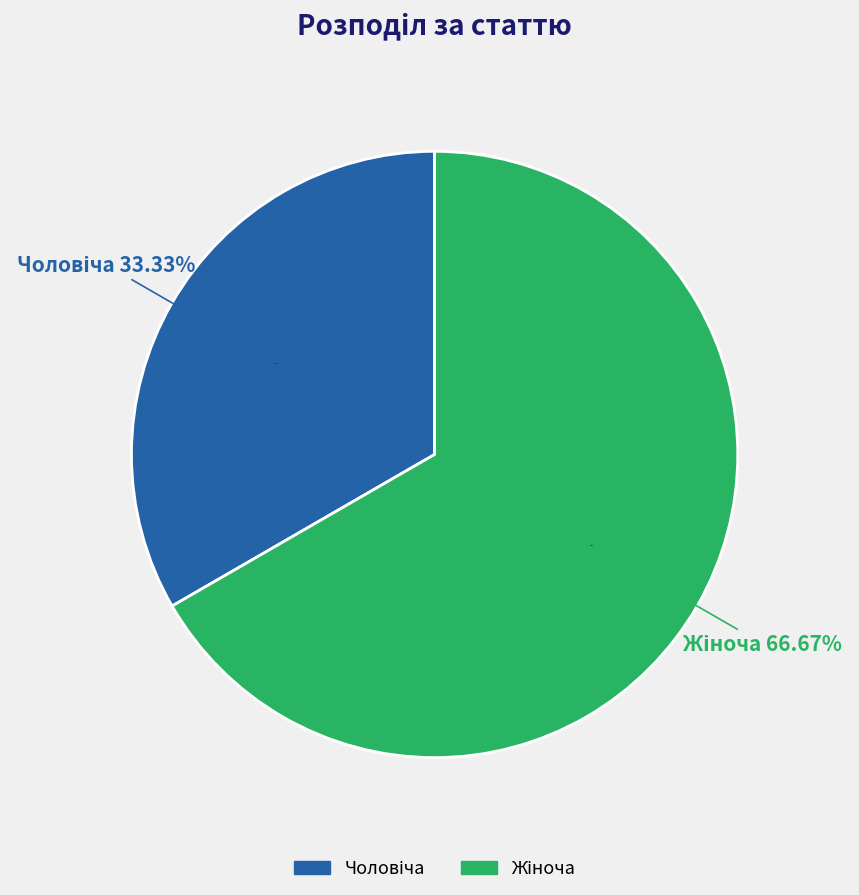

Does any single category account for the majority?

Yes